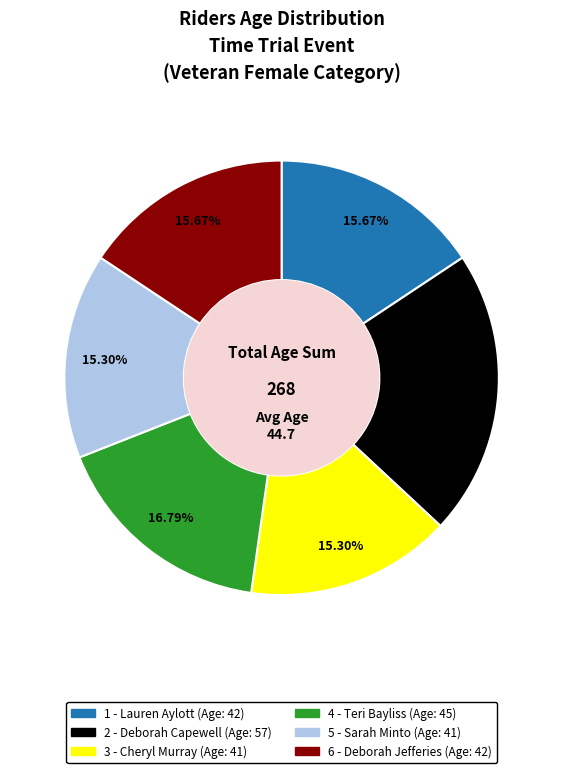

What is the ratio of the value at 3 - Cheryl Murray to the value at 6 - Deborah Jefferies?

1.0